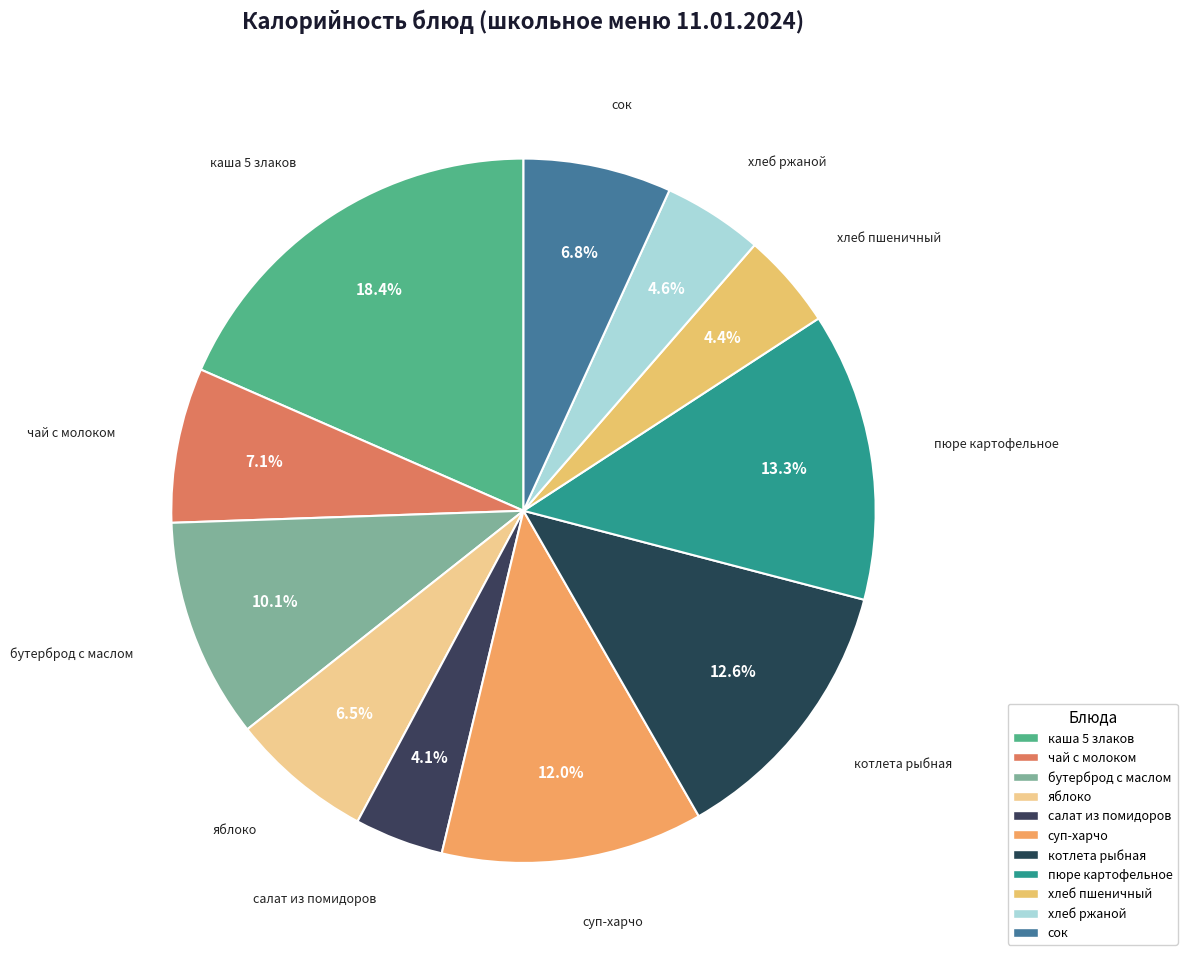

How many slices are in this pie chart?

11